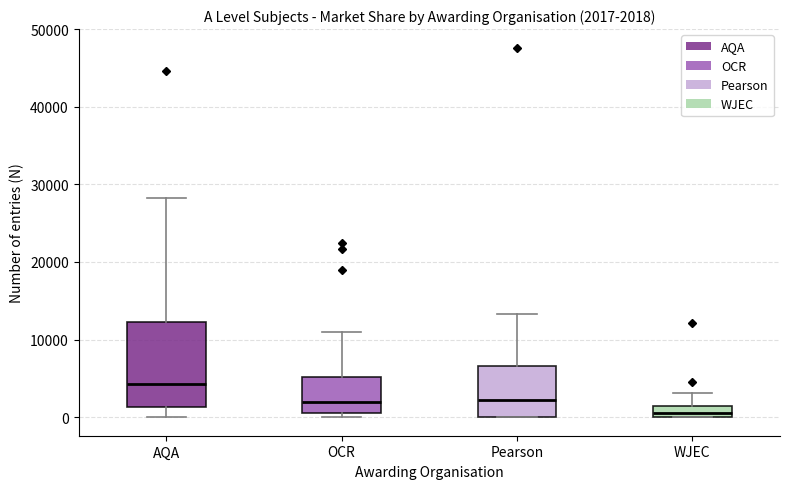

Which box is the tallest, from its lower edge to its upper edge?

AQA